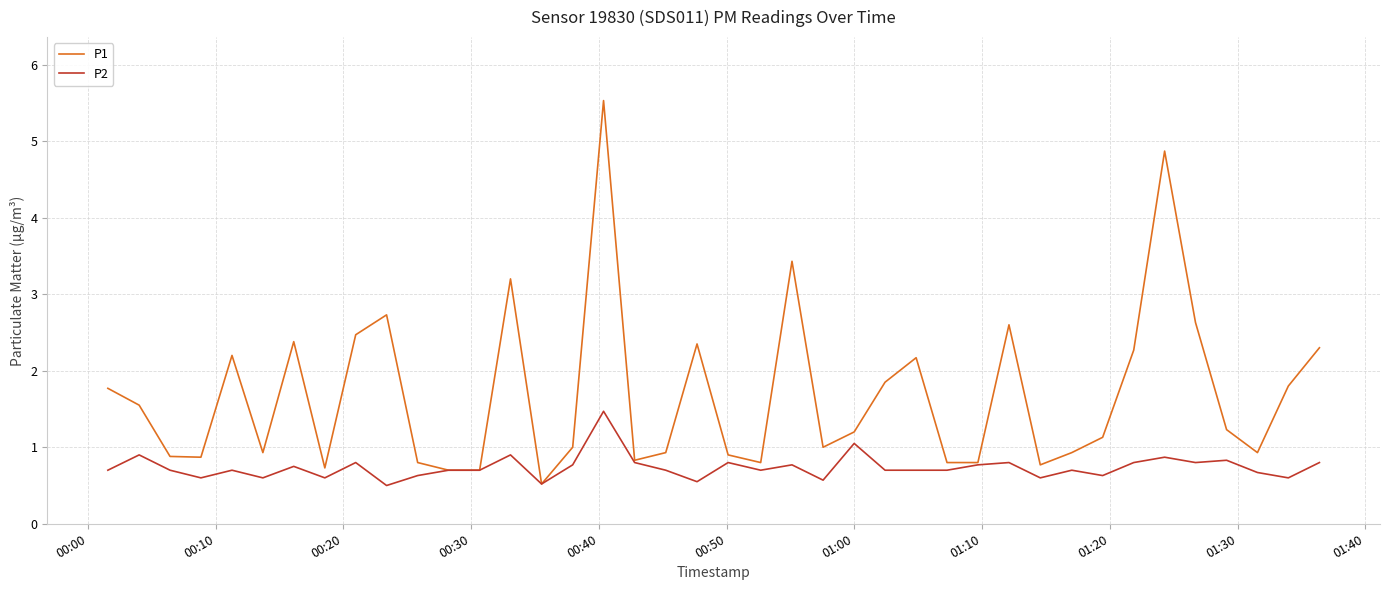

List the series in order of their peak value, lowest first.

P2, P1